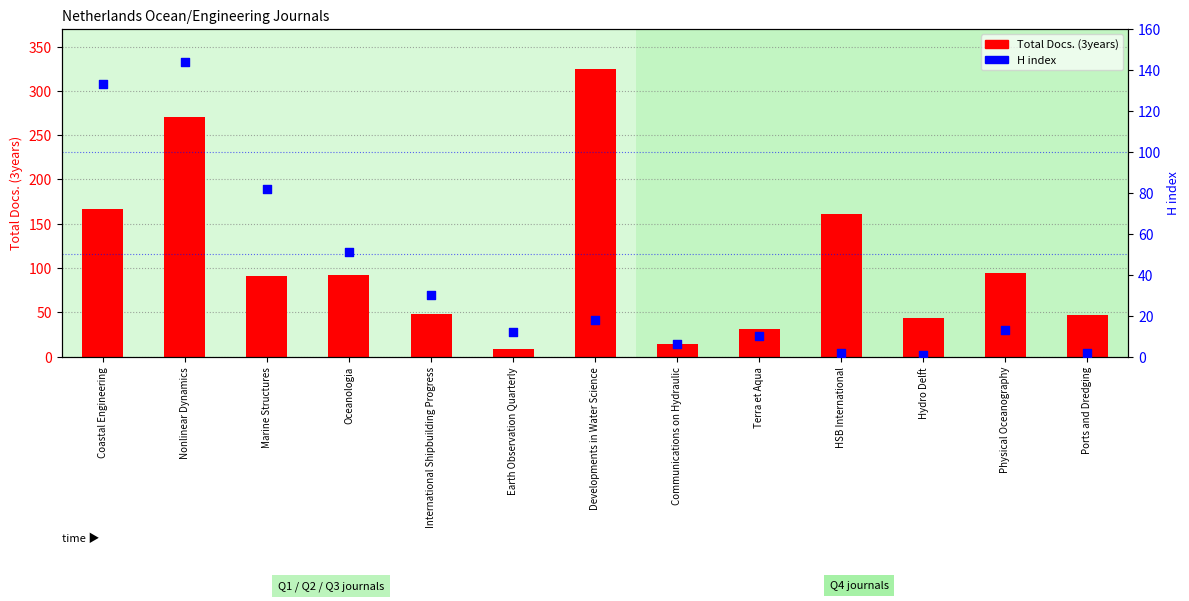

What are all the series names shown in the legend?

Total Docs. (3years), H index